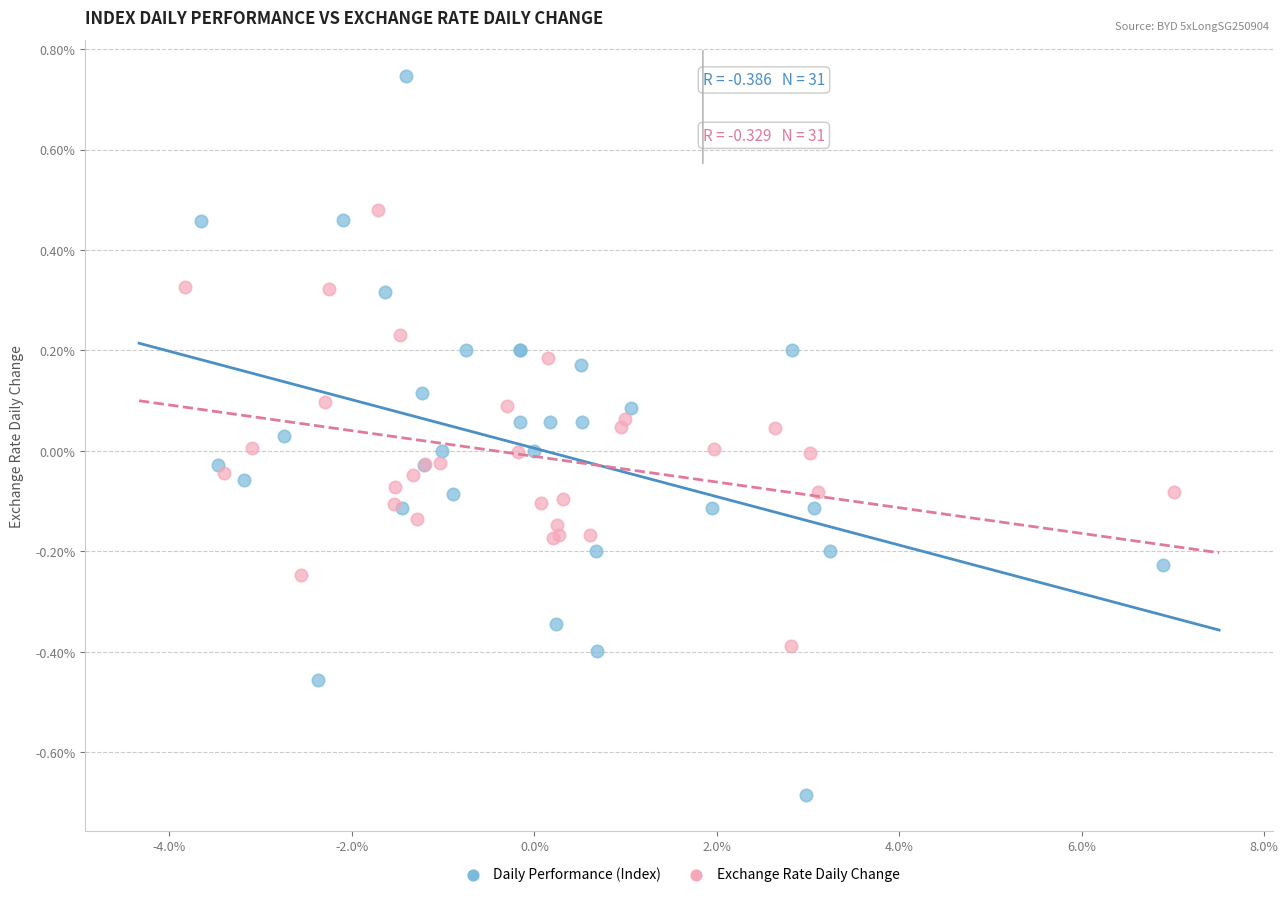

What are all the series names shown in the legend?

Daily Performance (Index), Exchange Rate Daily Change